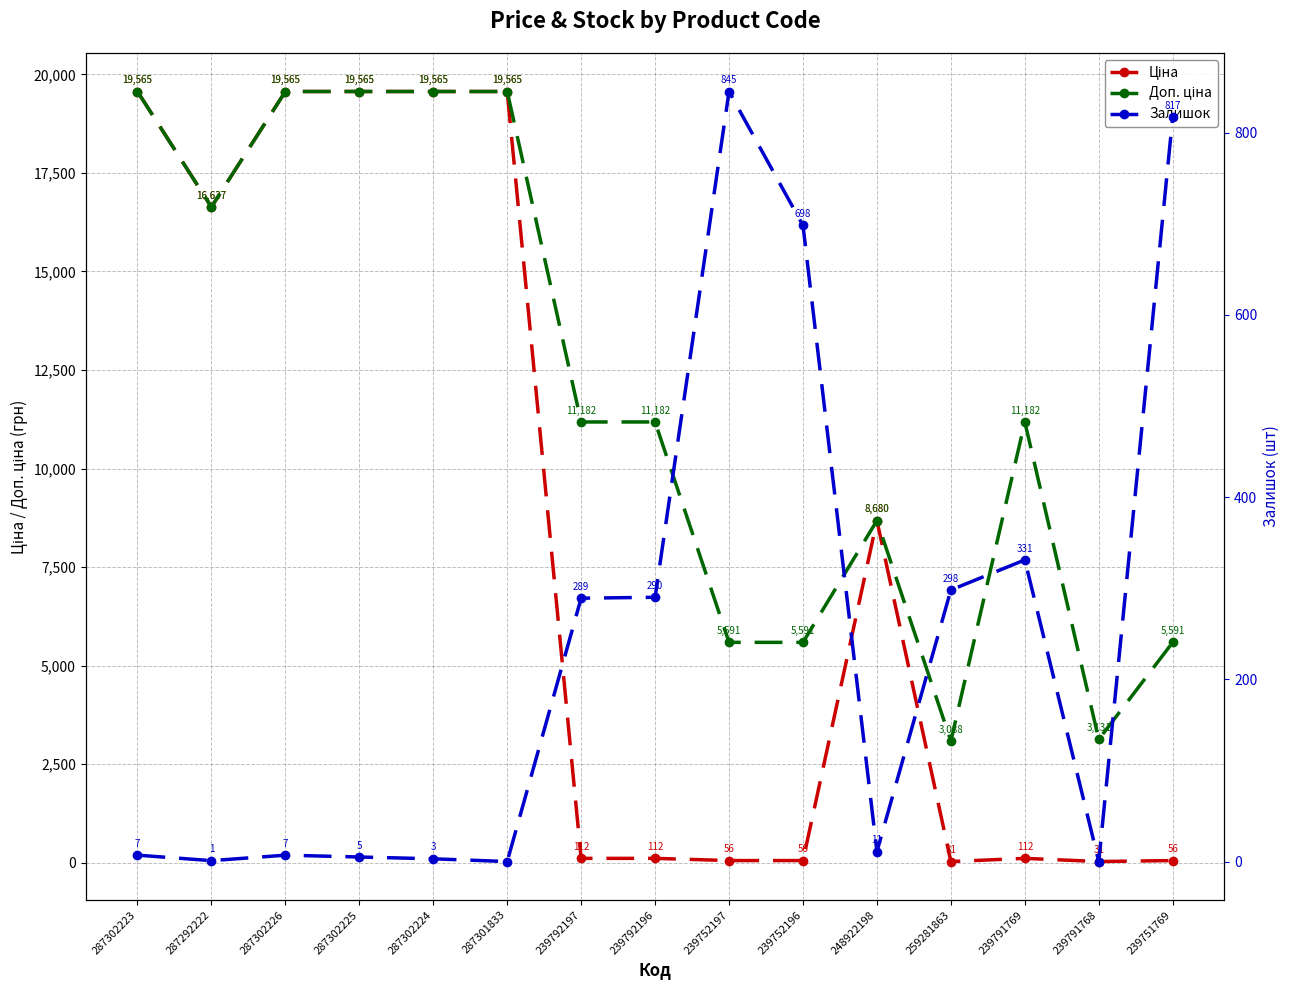

Which series has the largest total across all categories?

Доп. ціна